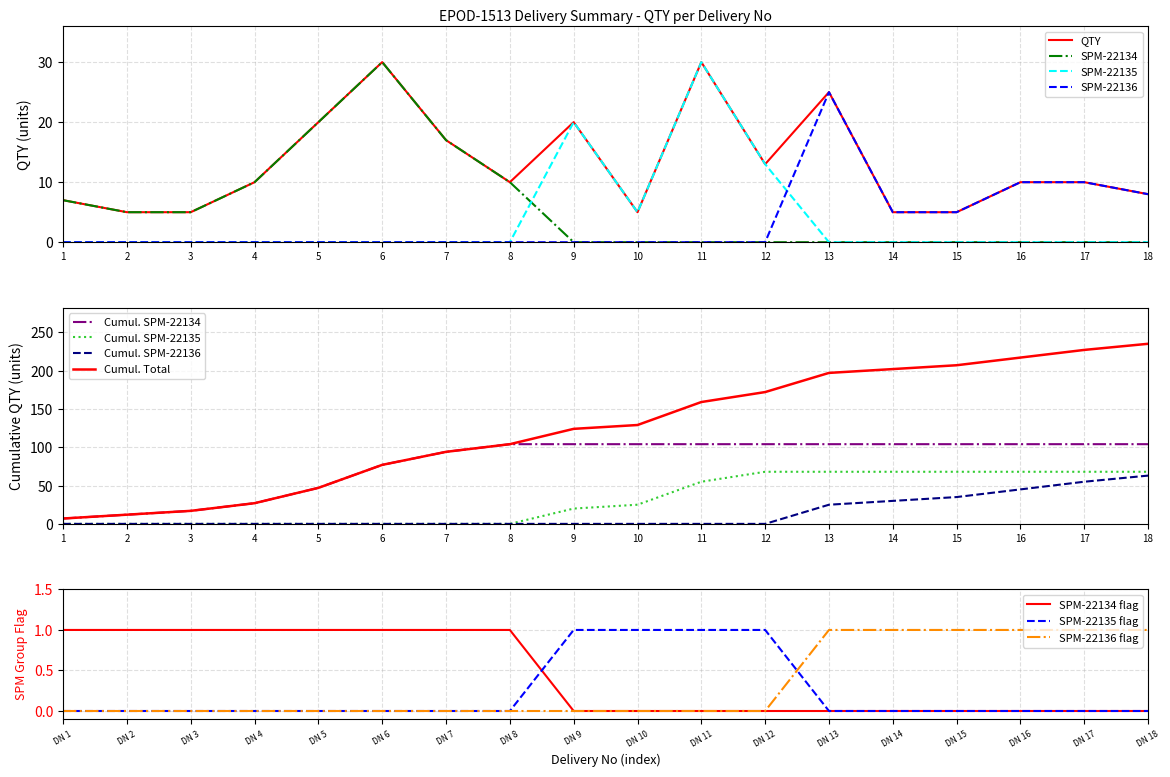

The value of SPM-22134 flag at DN 4 is 1. True or false?

True